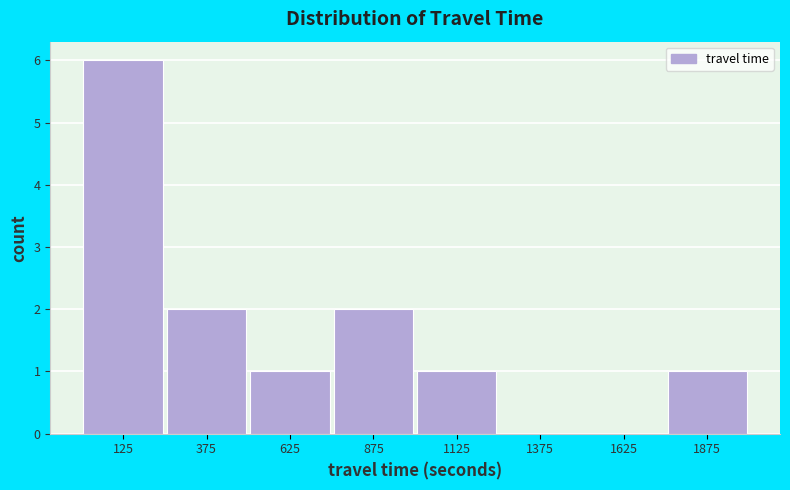

Reading left to right, transcribe this chart: for each bar, give the range it covers on the x-axis and its height. The values are not printed on the chart, so give them approximately, as read against the axis.

0 to 250: 6
250 to 500: 2
500 to 750: 1
750 to 1000: 2
1000 to 1250: 1
1250 to 1500: 0
1500 to 1750: 0
1750 to 2000: 1